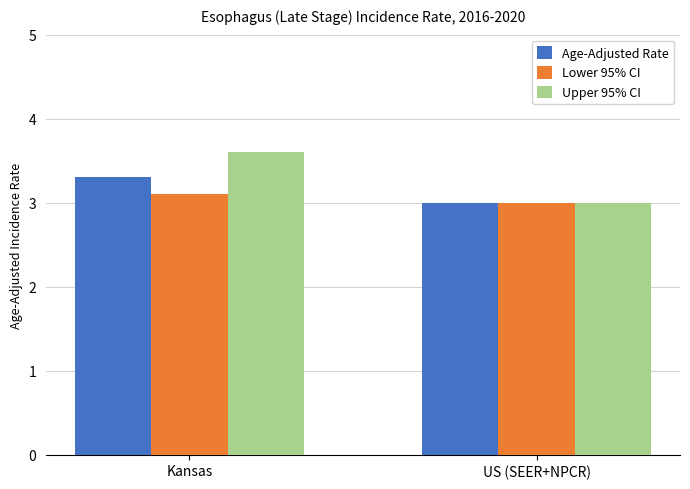

Between Kansas and US (SEER+NPCR), which series saw the biggest shift?

Upper 95% CI